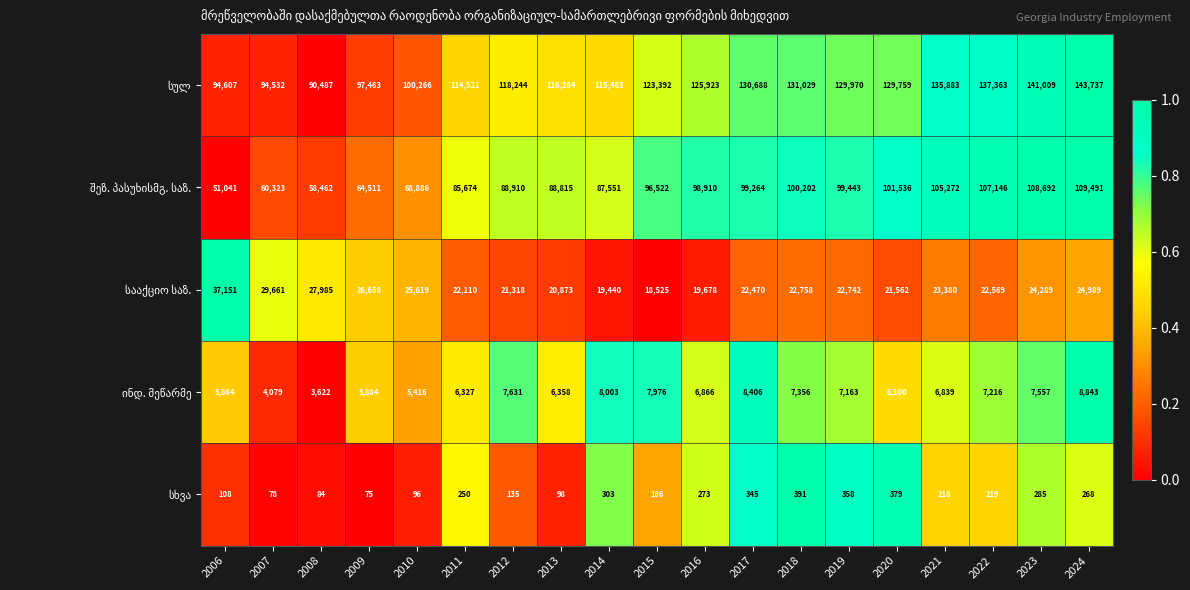

What is the spread (max minus min) of values at 2024?

143469